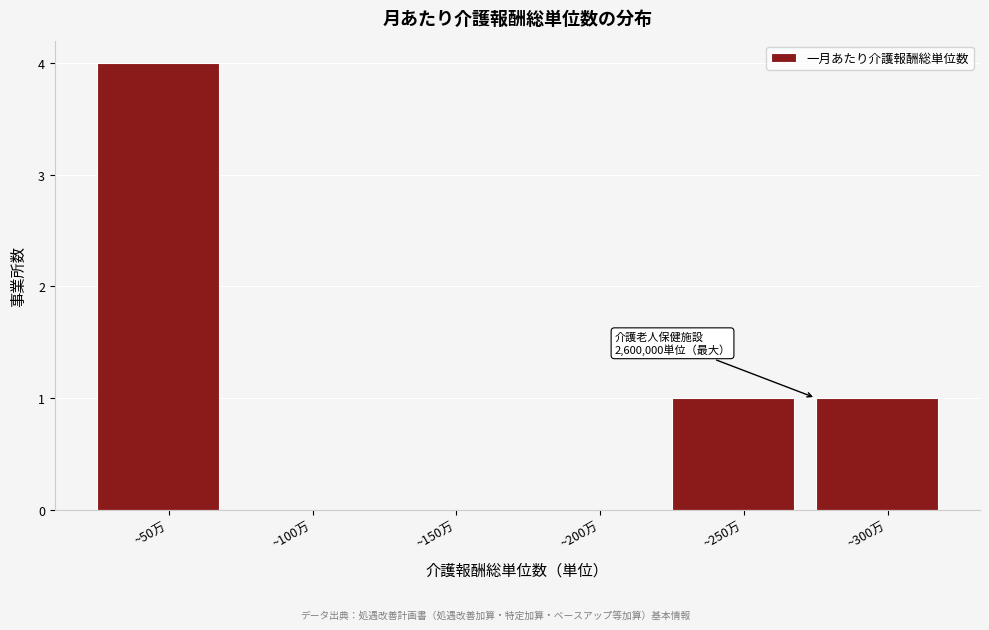

Reading left to right, extract all data points from this chart.

~50万=4	~100万=0	~150万=0	~200万=0	~250万=1	~300万=1